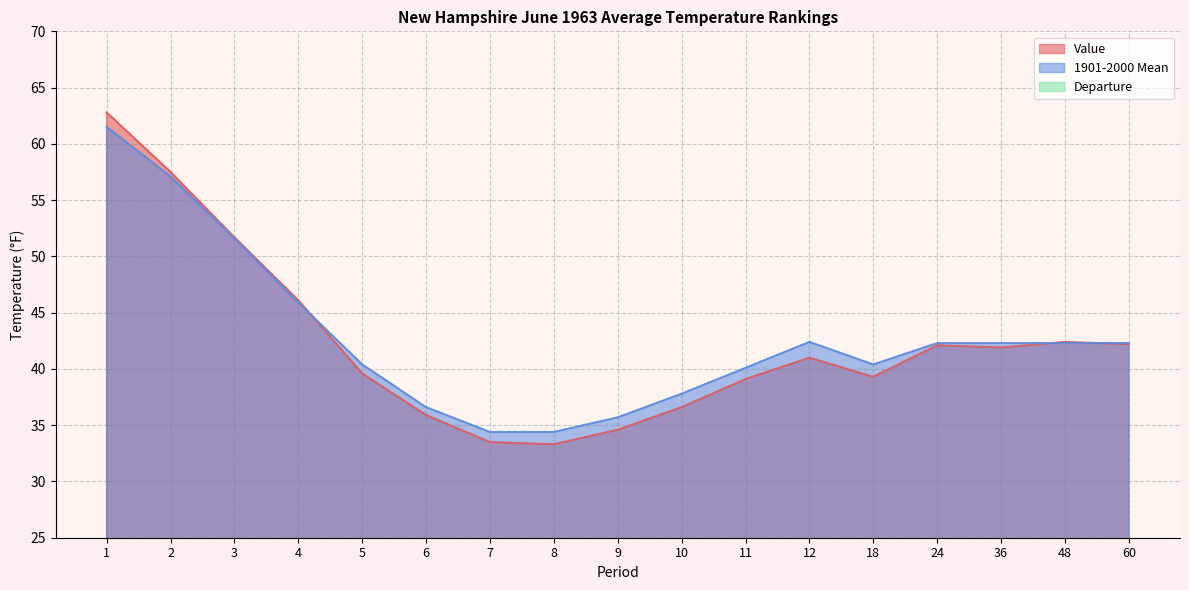

At which category does the chart reach its minimum across all series?

12